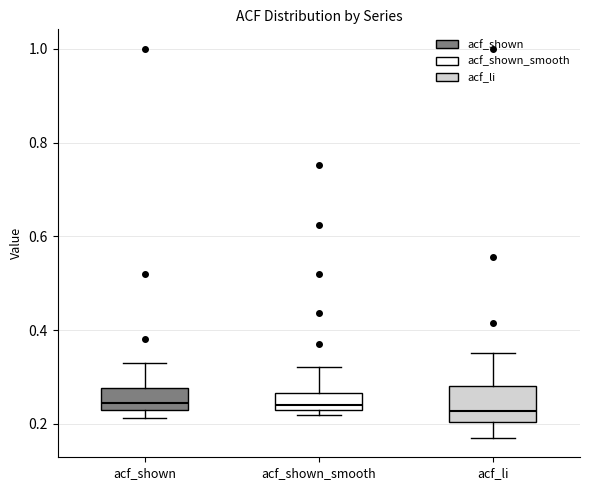

Where is the lower edge of the box for acf_shown on the y-axis? The values are not printed on the chart, so give them approximately, as read against the axis.

0.22